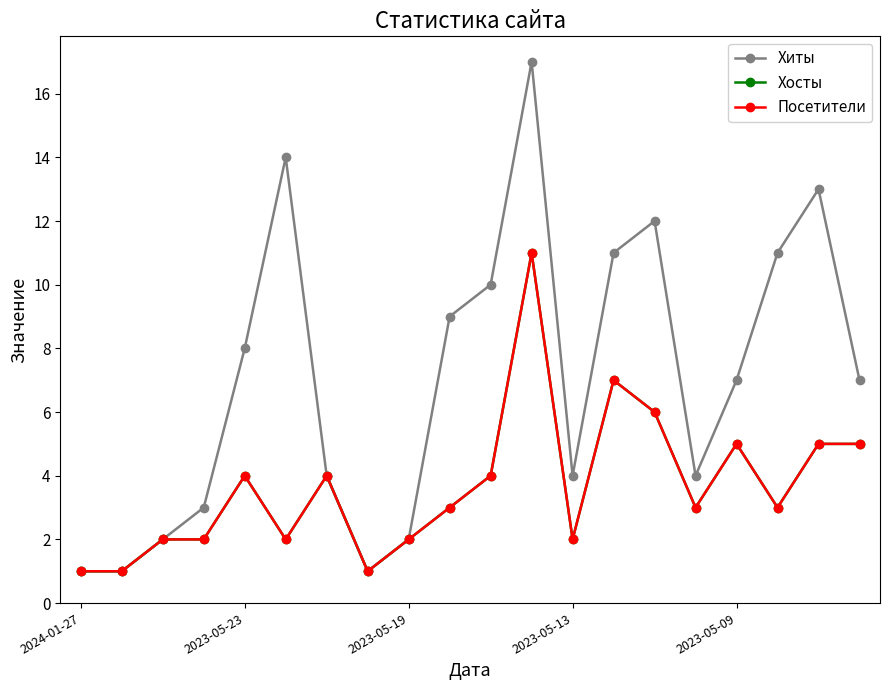

Which series has the largest range (max minus min)?

Хиты